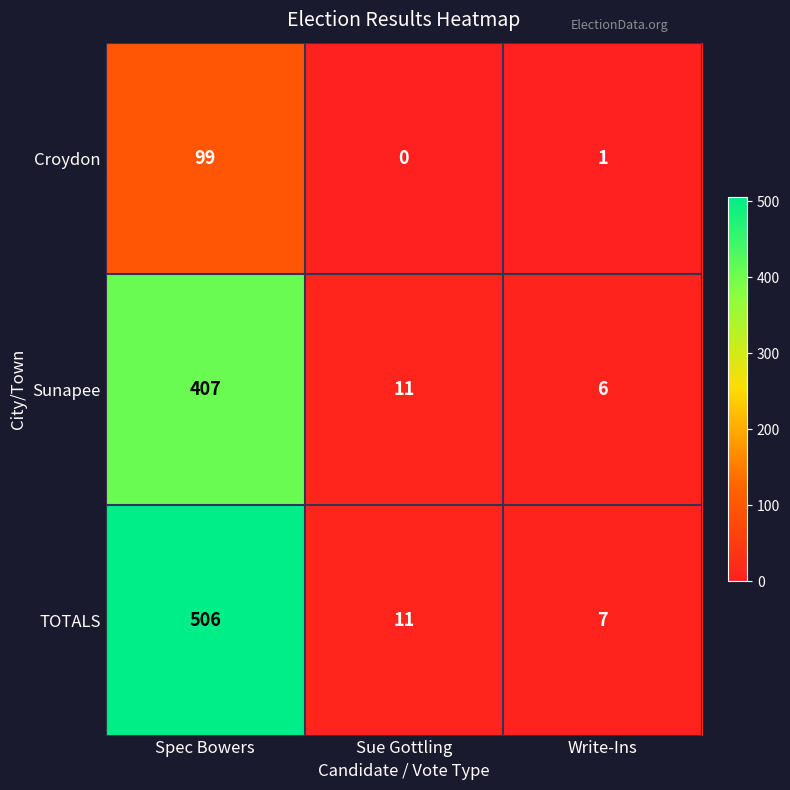

Which category has the highest value in the TOTALS series?

Spec Bowers